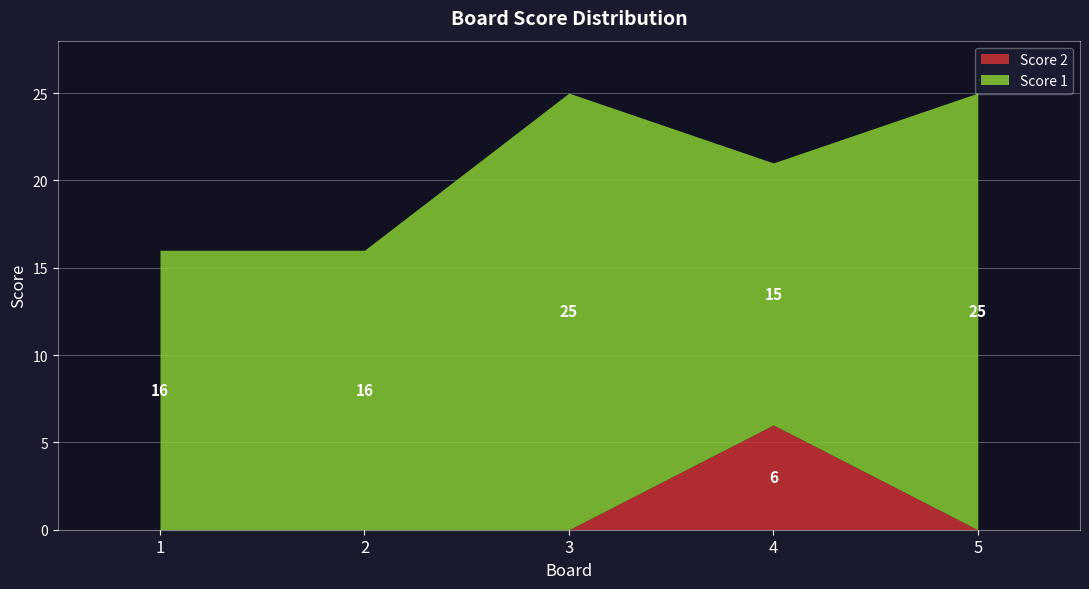

What is the average value?

1